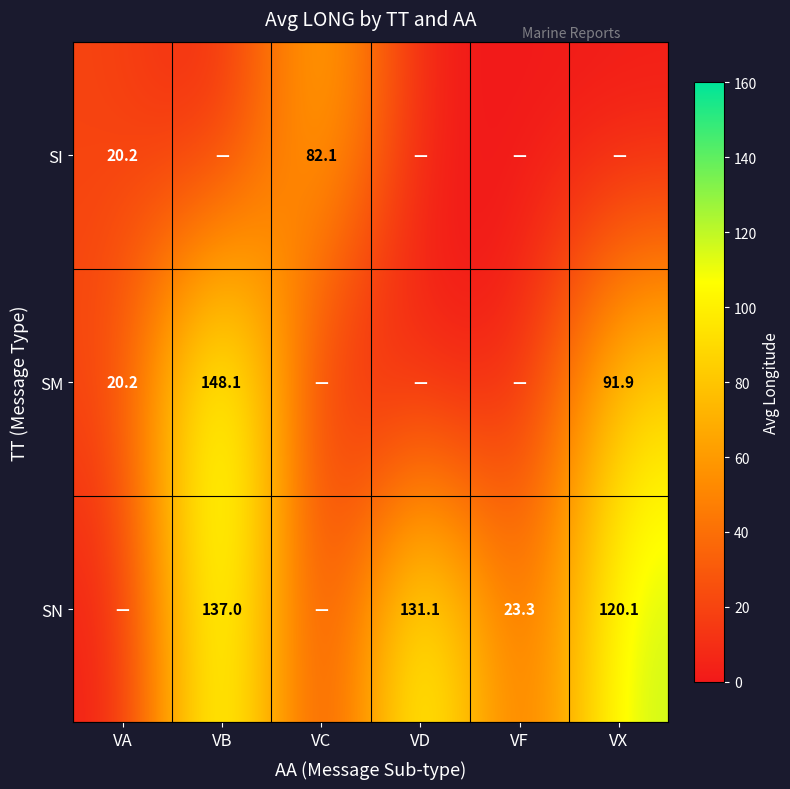

At which category is the sum across all series the highest?

VB